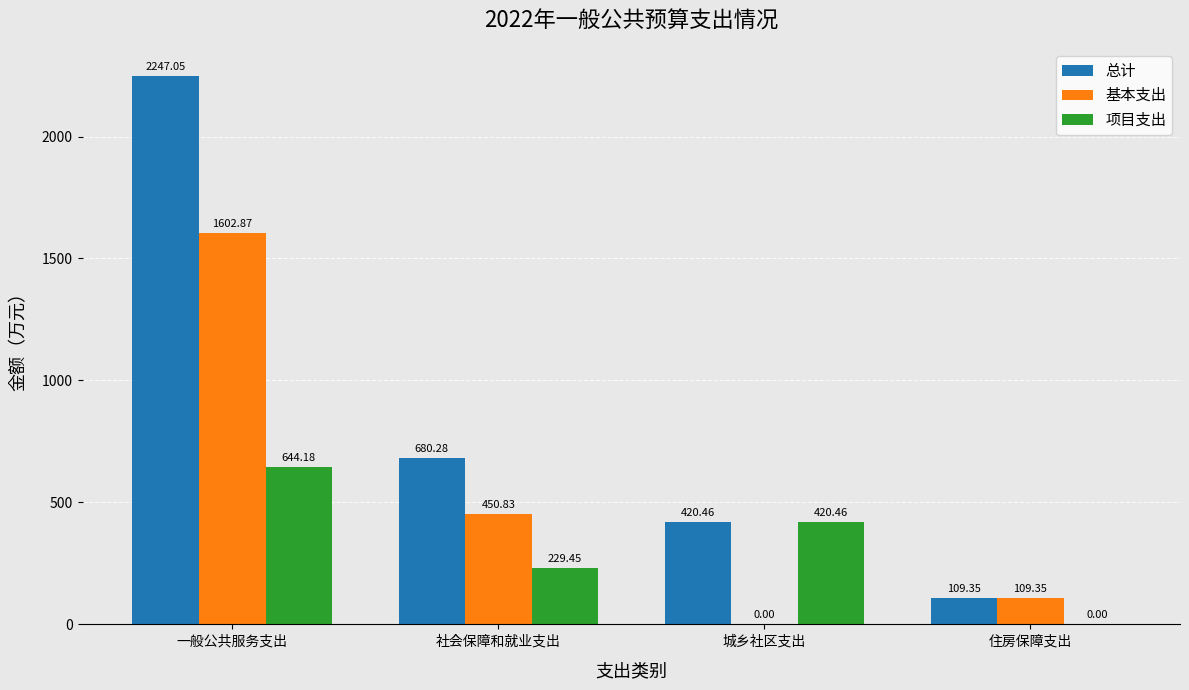

At which category does the chart reach its peak across all series?

一般公共服务支出